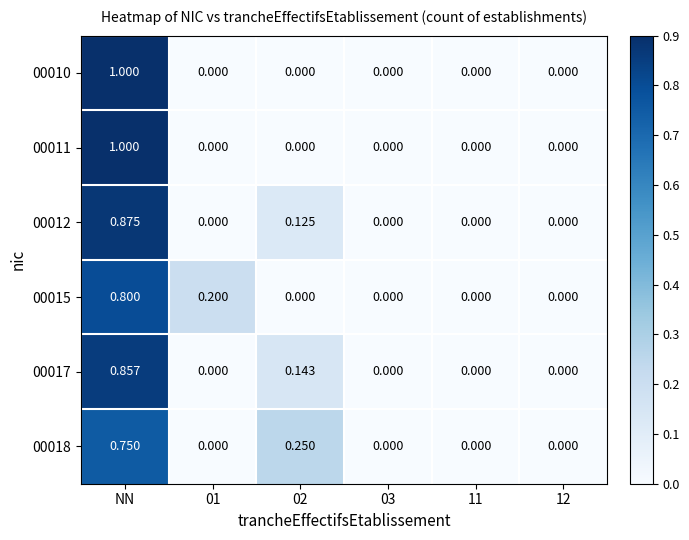

Which label corresponds to the largest value in the chart?

NN